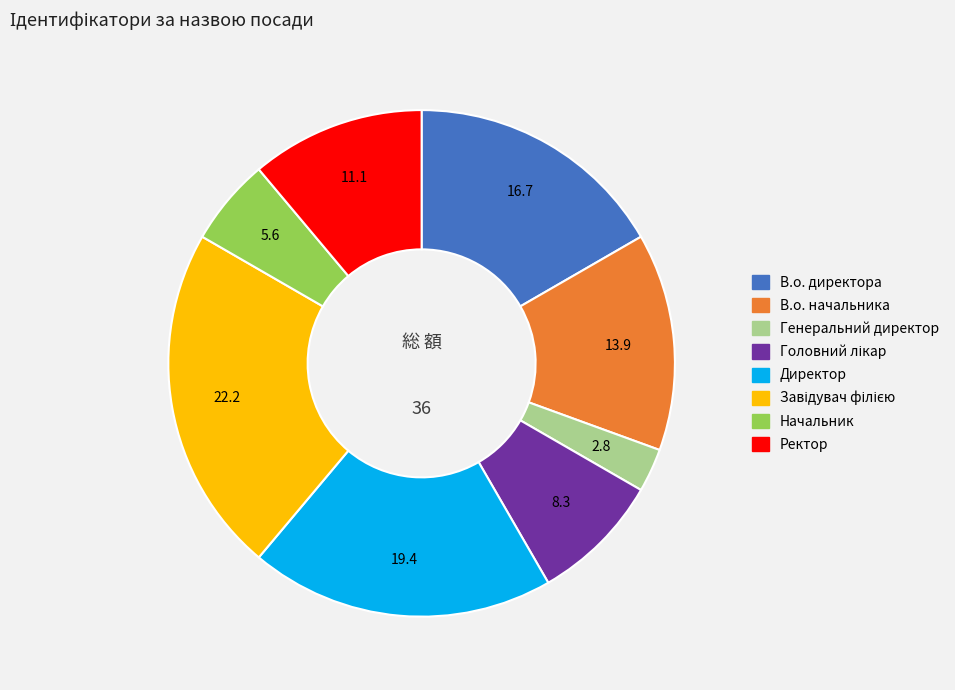

Combined, do Директор and В.о. директора account for over 50%?

No